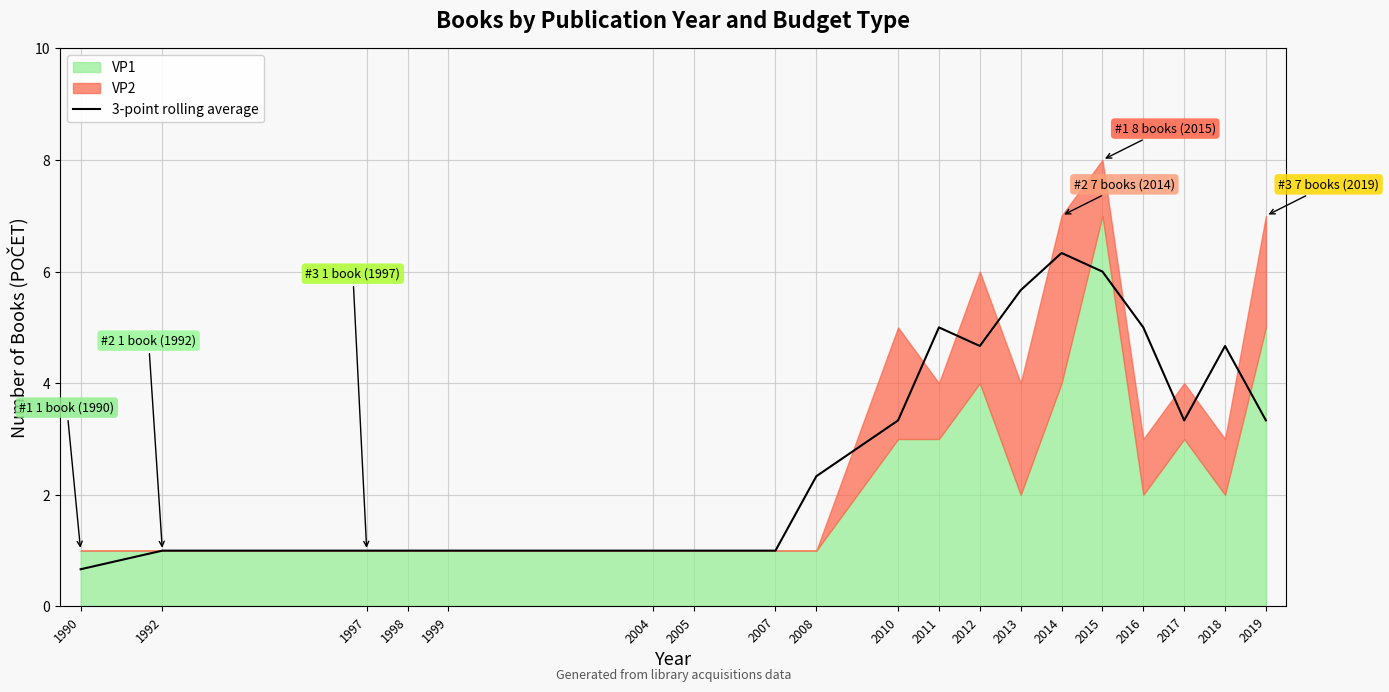

Which label corresponds to the smallest value in the chart?

1990